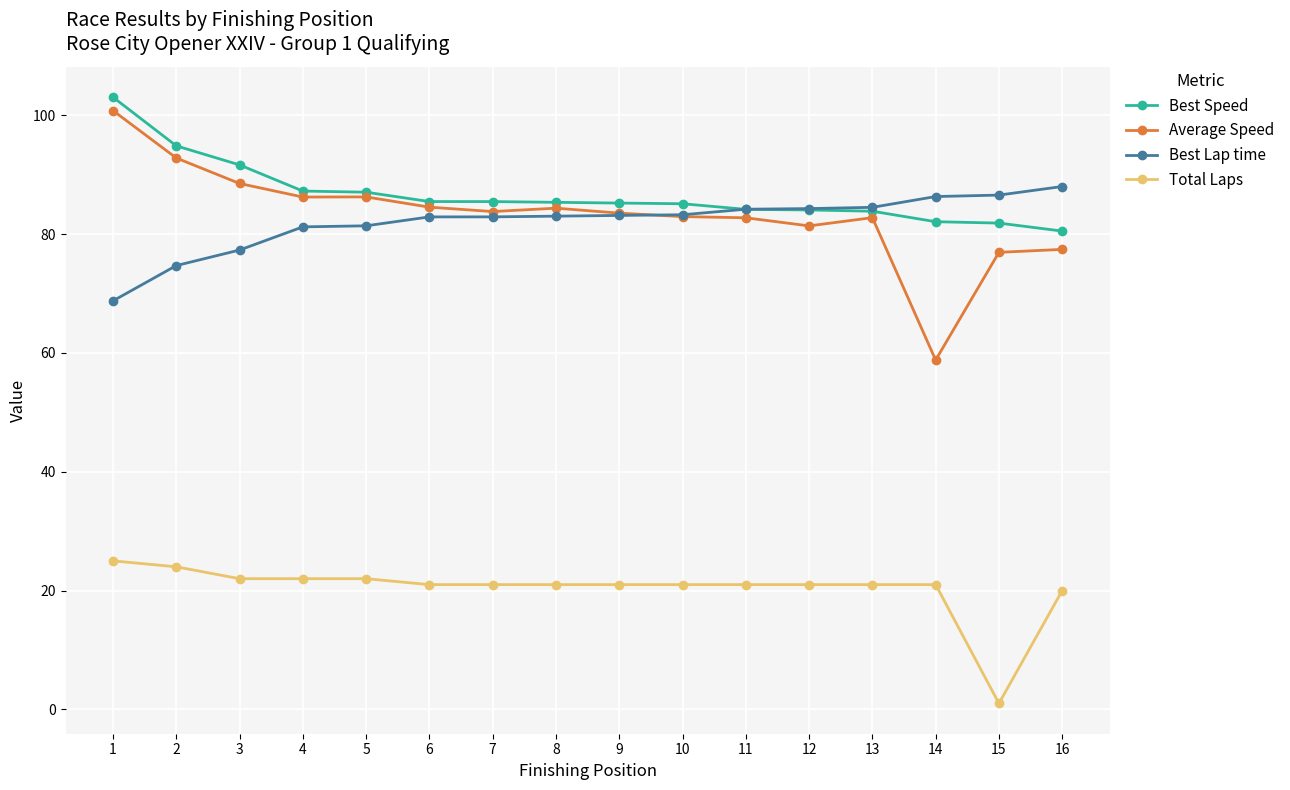

The value of Total Laps at 14 is 21.0. True or false?

True